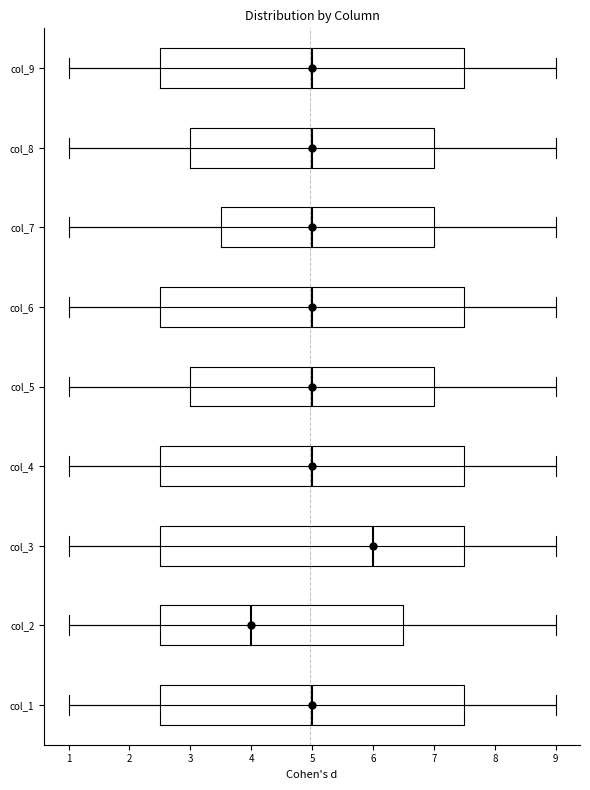

Which box has the furthest to the right median line?

col_3